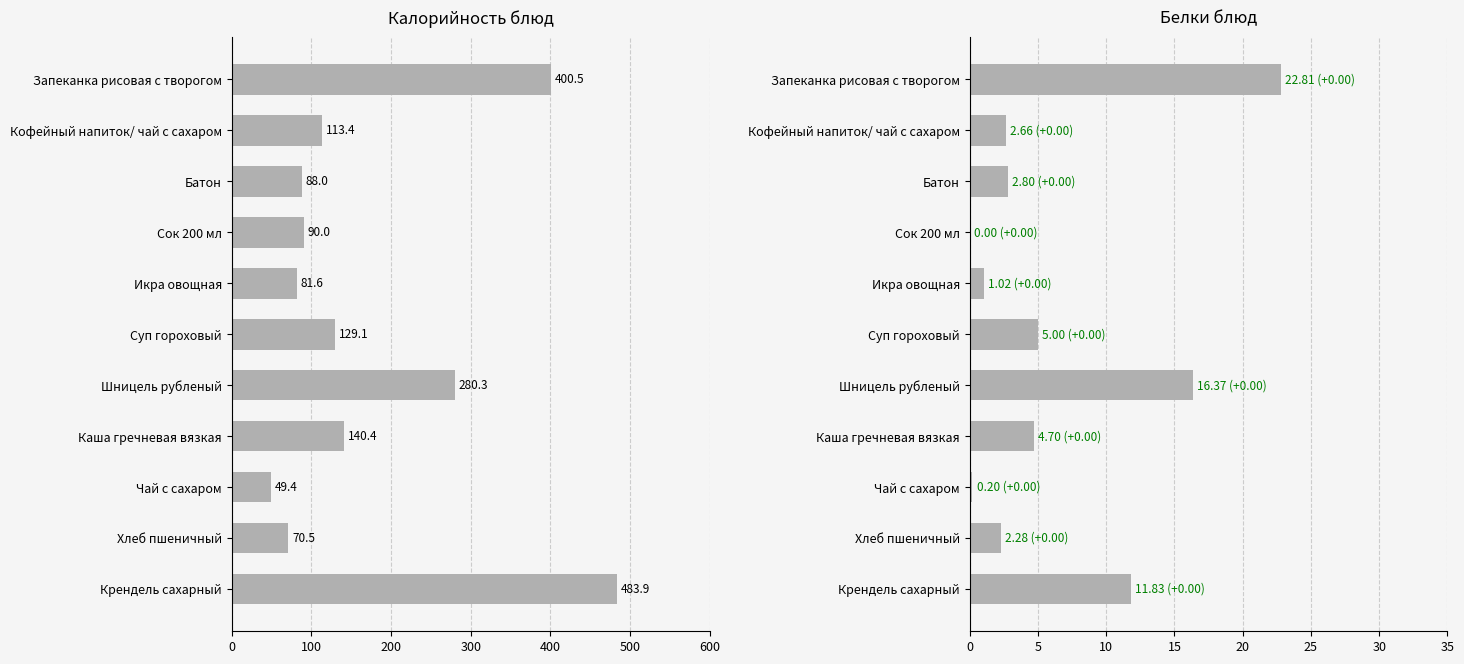

At which category is the sum across all series the highest?

Крендель сахарный